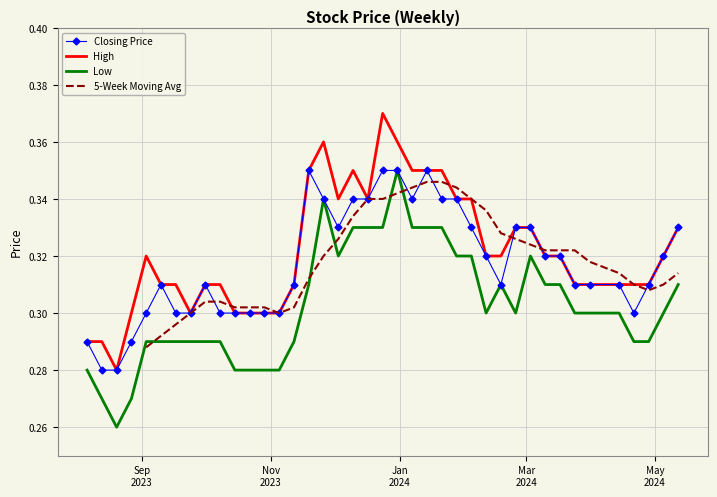

What is the difference between the maximum and minimum values in the High series?

0.1